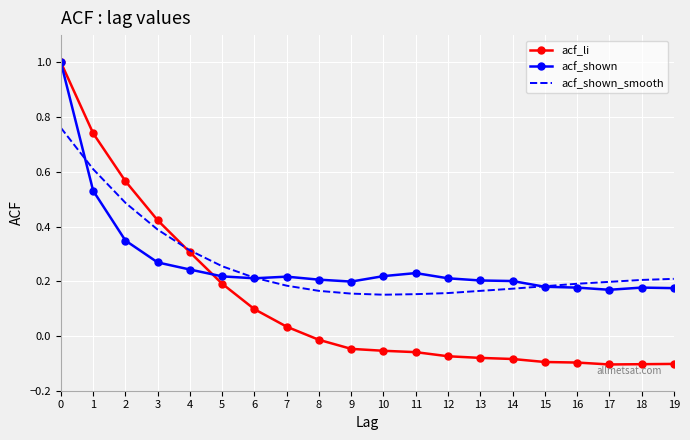

What is the approximate value of acf_li at 0?

1.0